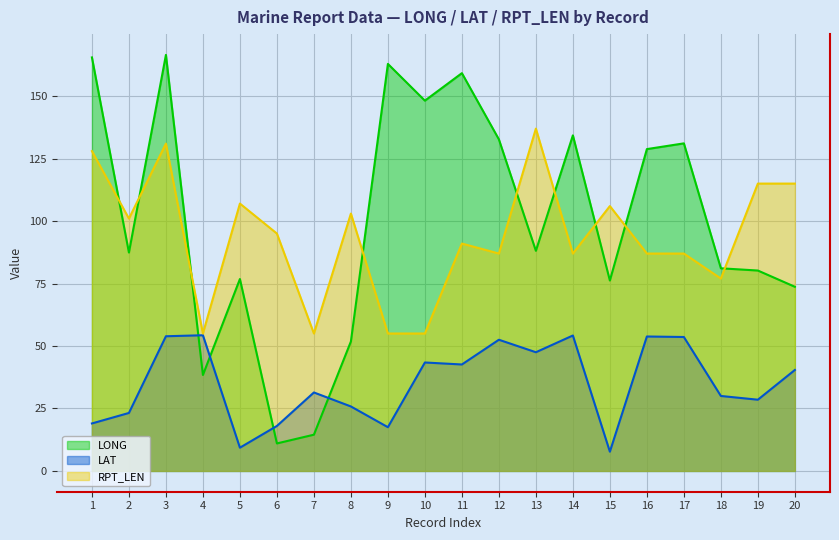

What is the sum of the LONG values at 3 and 14?

300.8